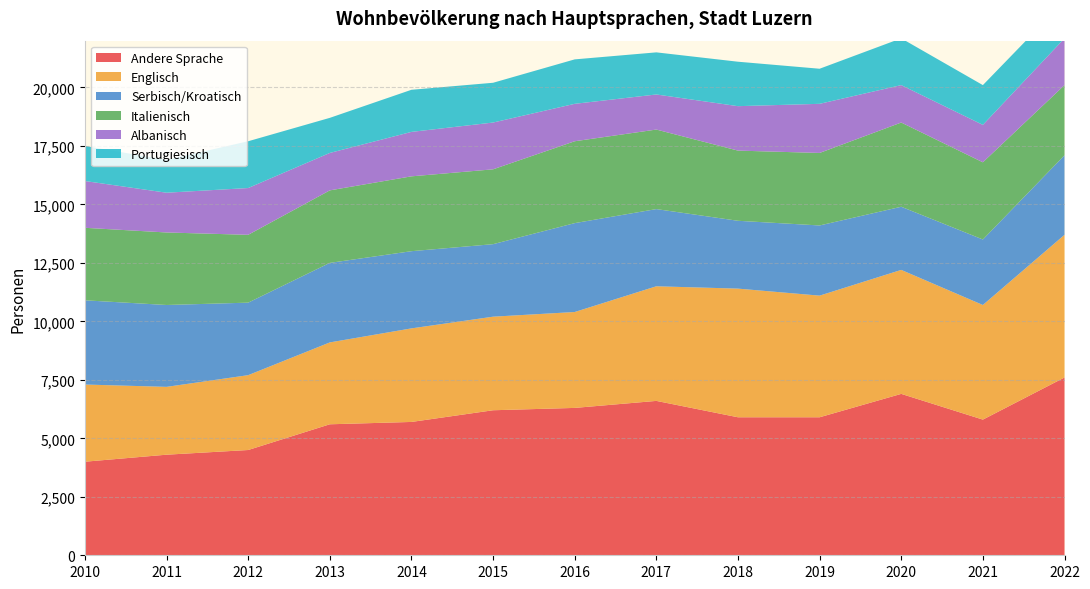

Reading right to left, extract all data points from this chart.

Andere Sprache: 2022=7600	2021=5800	2020=6900	2019=5900	2018=5900	2017=6600	2016=6300	2015=6200	2014=5700	2013=5600	2012=4500	2011=4300	2010=4000
Englisch: 2022=6100	2021=4900	2020=5300	2019=5200	2018=5500	2017=4900	2016=4100	2015=4000	2014=4000	2013=3500	2012=3200	2011=2900	2010=3300
Serbisch/Kroatisch: 2022=3400	2021=2800	2020=2700	2019=3000	2018=2900	2017=3300	2016=3800	2015=3100	2014=3300	2013=3400	2012=3100	2011=3500	2010=3600
Italienisch: 2022=3000	2021=3300	2020=3600	2019=3100	2018=3000	2017=3400	2016=3500	2015=3200	2014=3200	2013=3100	2012=2900	2011=3100	2010=3100
Albanisch: 2022=2000	2021=1600	2020=1600	2019=2100	2018=1900	2017=1500	2016=1600	2015=2000	2014=1900	2013=1600	2012=2000	2011=1700	2010=2000
Portugiesisch: 2022=1600	2021=1700	2020=2000	2019=1500	2018=1900	2017=1800	2016=1900	2015=1700	2014=1800	2013=1500	2012=2000	2011=1400	2010=1500